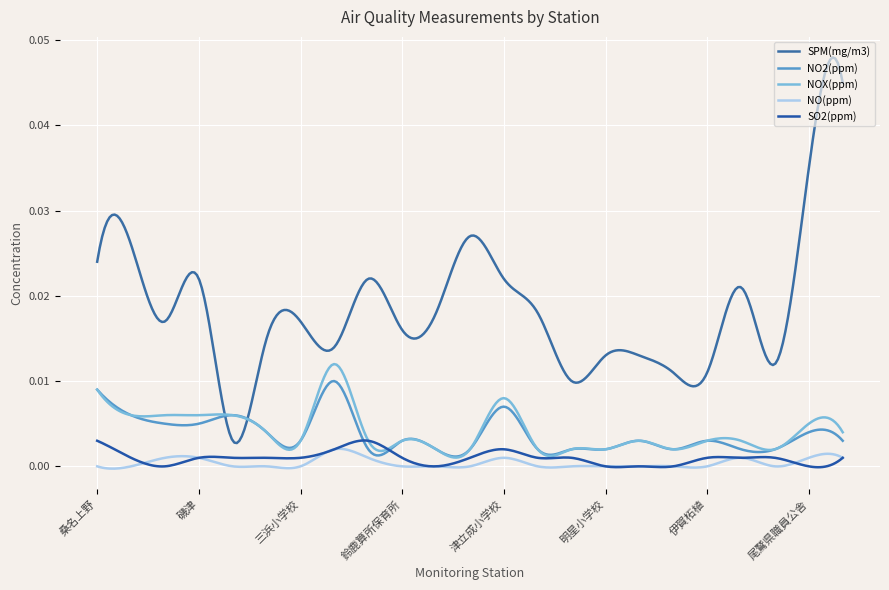

How many lines are shown in the chart?

5